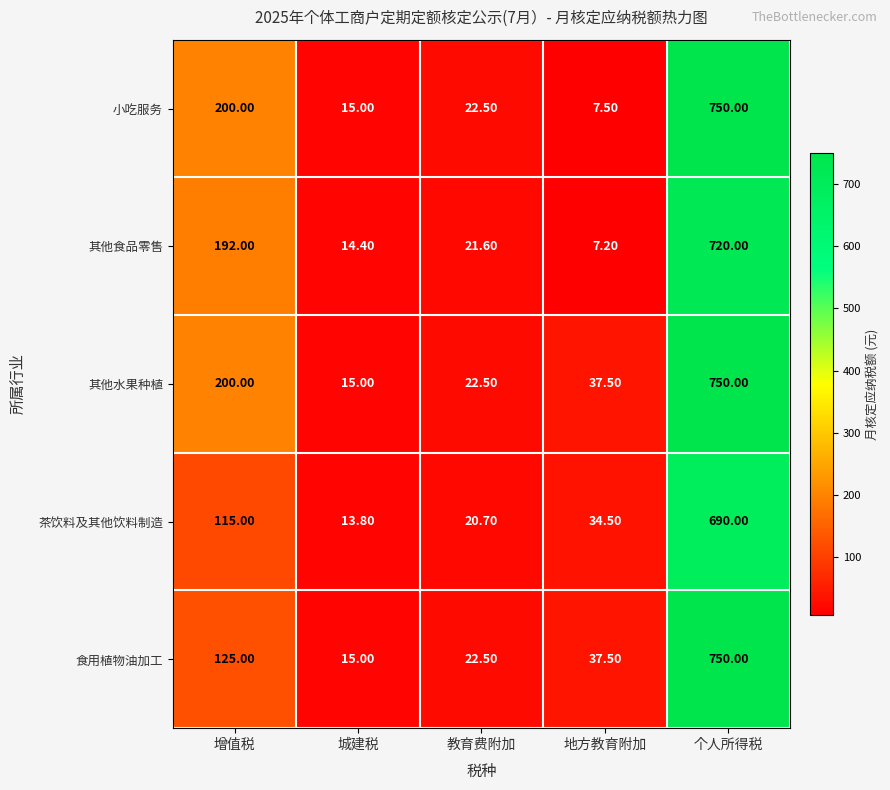

What is the spread (max minus min) of values at 个人所得税?

60.0